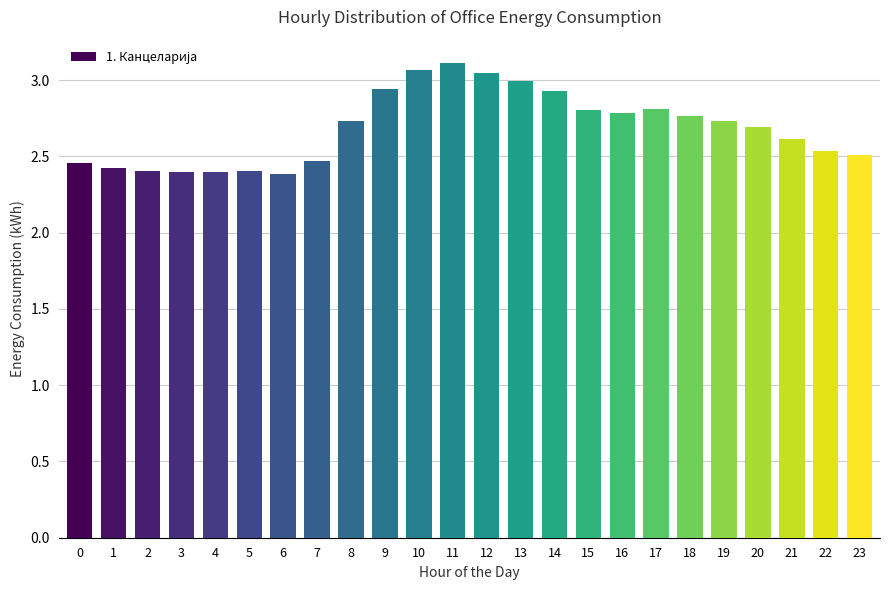

What is the minimum value shown in the chart?

2.4